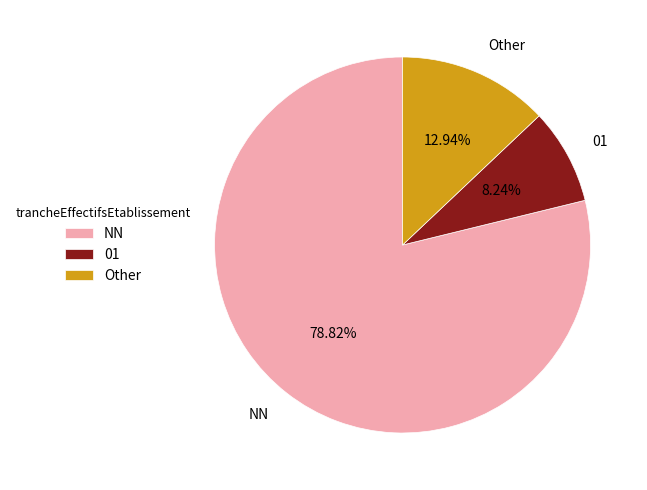

What is the largest slice in the pie chart?

NN